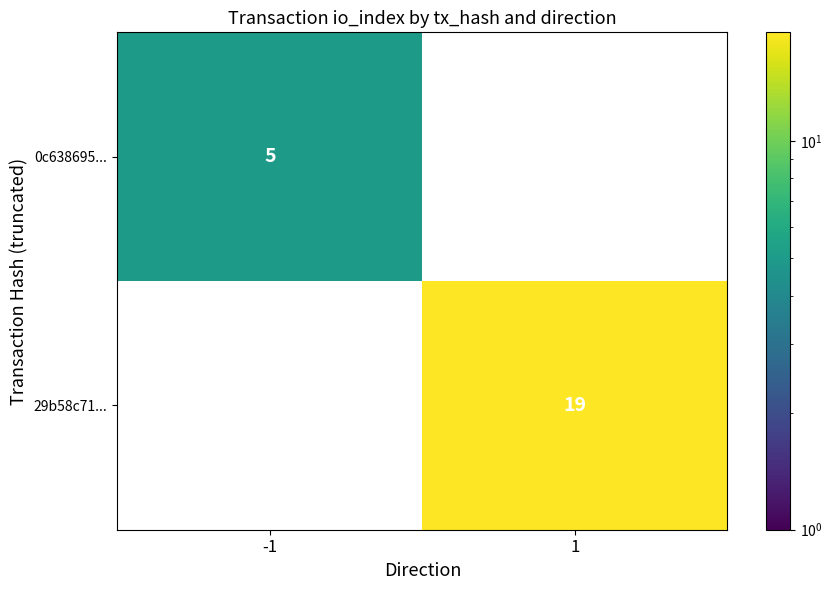

What is the greatest value displayed?

19.0